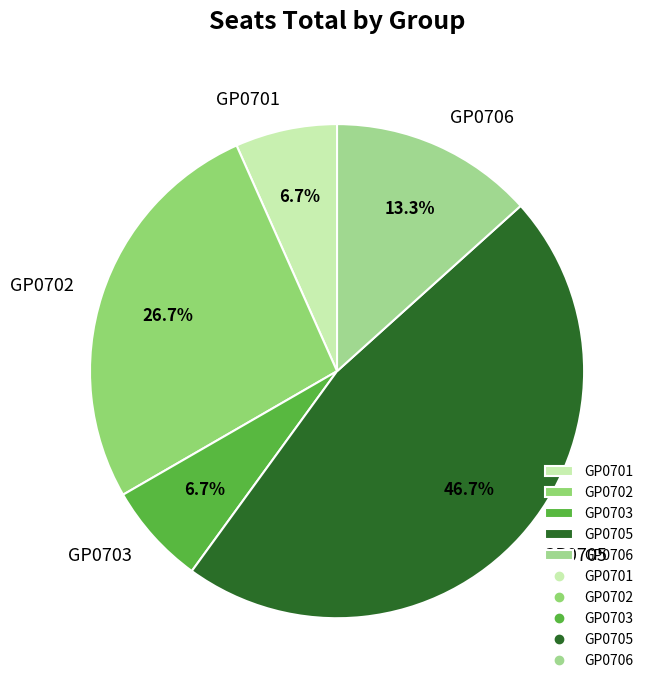

Which has a higher value, GP0703 or GP0702?

GP0702